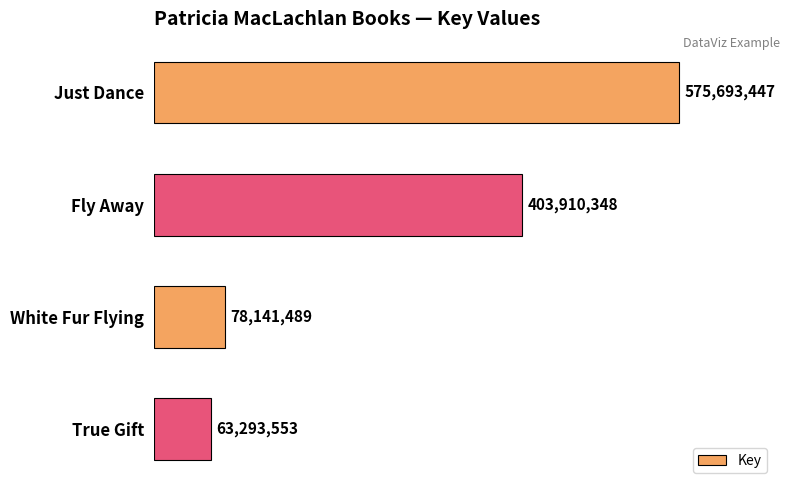

The value at White Fur Flying is 78141489. True or false?

True